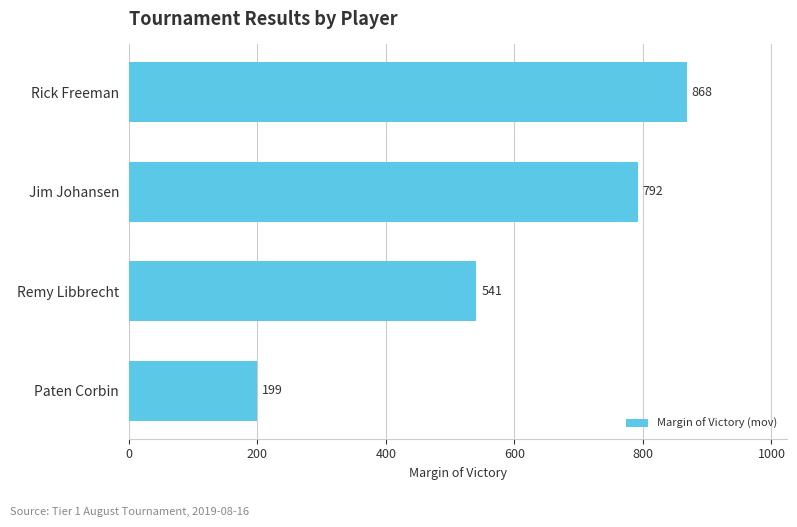

List the labels in order of value, smallest first.

Paten Corbin, Remy Libbrecht, Jim Johansen, Rick Freeman